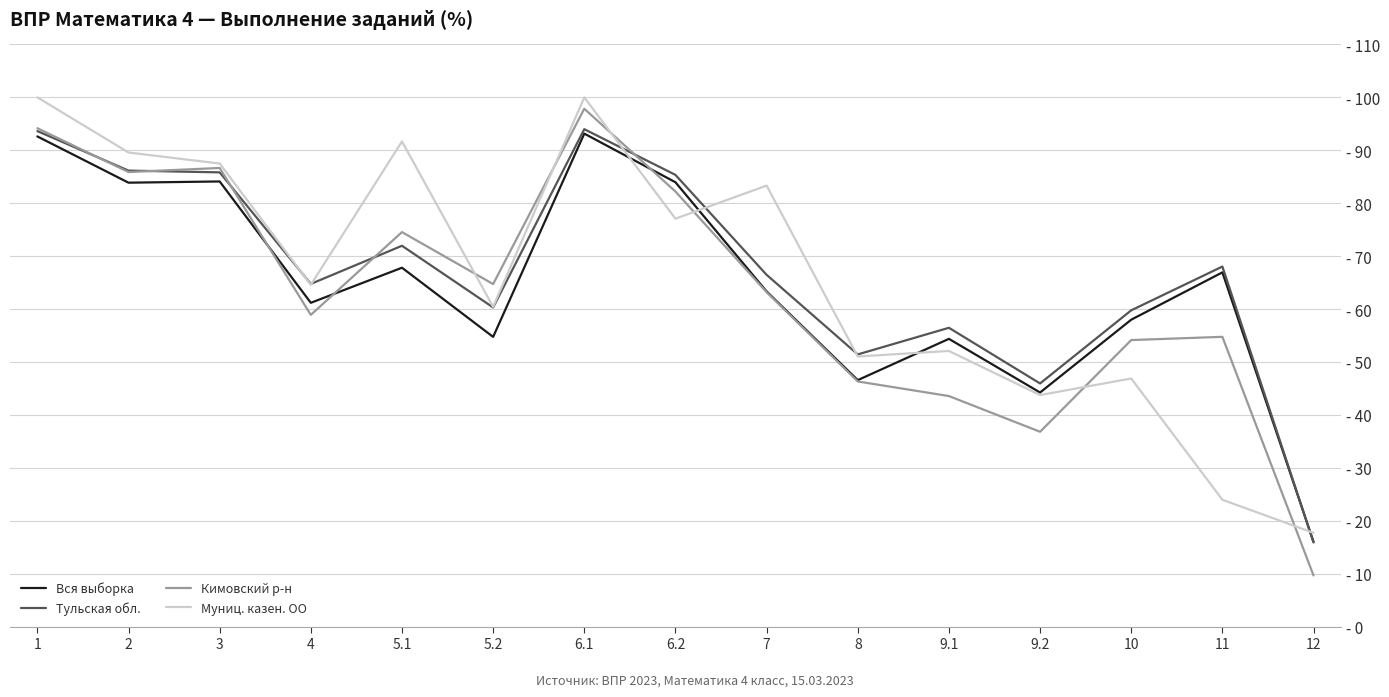

Reading left to right, transcribe all the data shown in this chart.

Вся выборка: 92.6	83.9	84.1	61.2	67.8	54.7	93.2	84.0	63.3	46.6	54.4	44.2	58.0	66.9	16.0
Тульская обл.: 93.6	86.2	85.8	64.8	72.0	60.3	94.0	85.3	66.5	51.4	56.5	45.9	59.8	68.0	15.9
Кимовский р-н: 94.2	85.9	86.7	58.9	74.5	64.7	97.8	82.2	63.2	46.3	43.6	36.8	54.1	54.8	9.7
Муниц. казен. ОО: 100.0	89.6	87.5	64.6	91.7	60.4	100.0	77.1	83.3	51.0	52.1	43.8	46.9	24.0	17.7